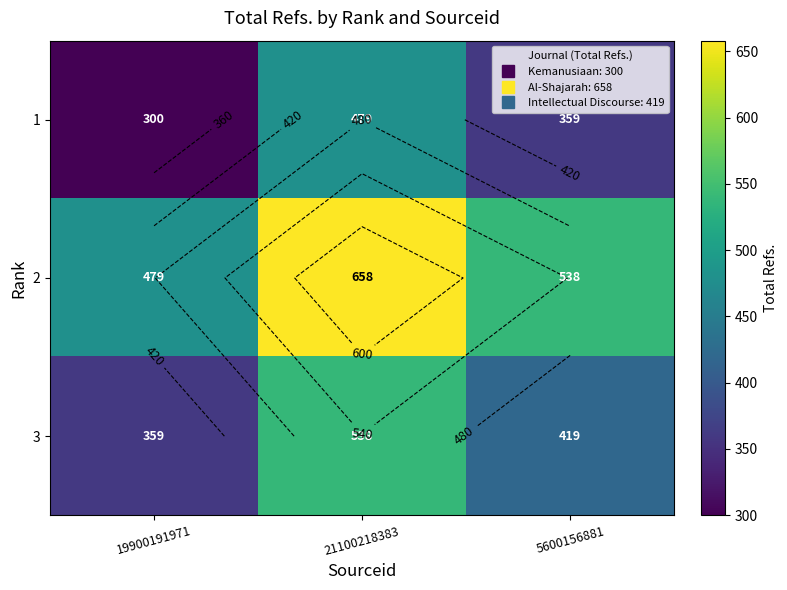

What is the difference between the maximum and second lowest values in the 2 series?

119.5